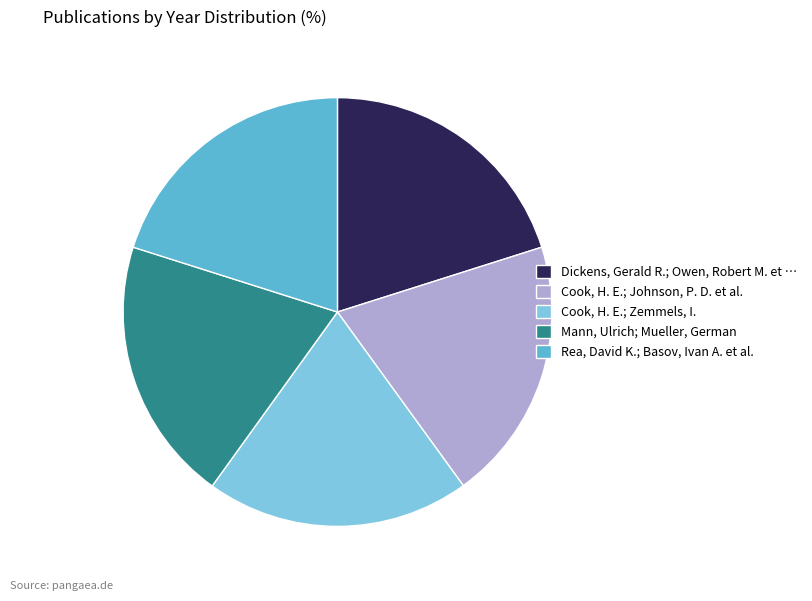

Approximately how many times larger is the value at Rea, David K.; Basov, Ivan A. et al. compared to Mann, Ulrich; Mueller, German?

1.0